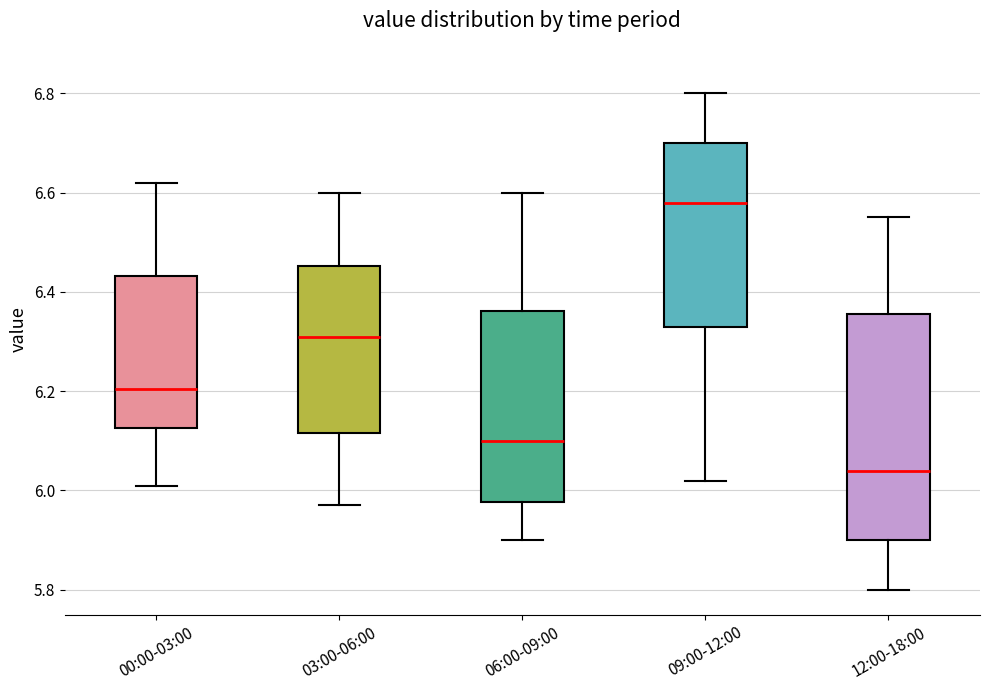

Comparing the boxes themselves (not the whiskers), which one is the tallest?

12:00-18:00